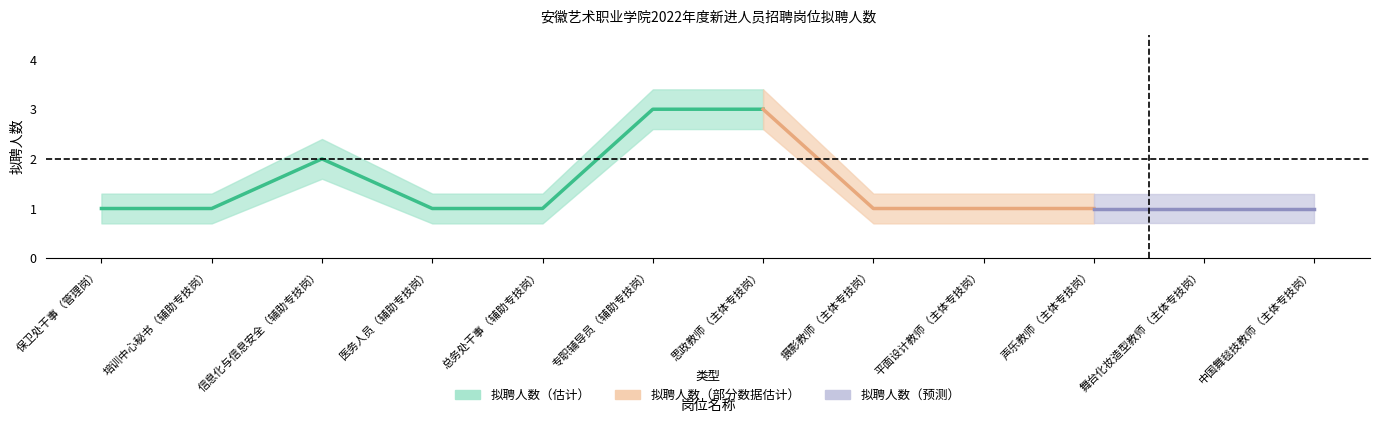

What is the maximum value shown in the chart?

3.4